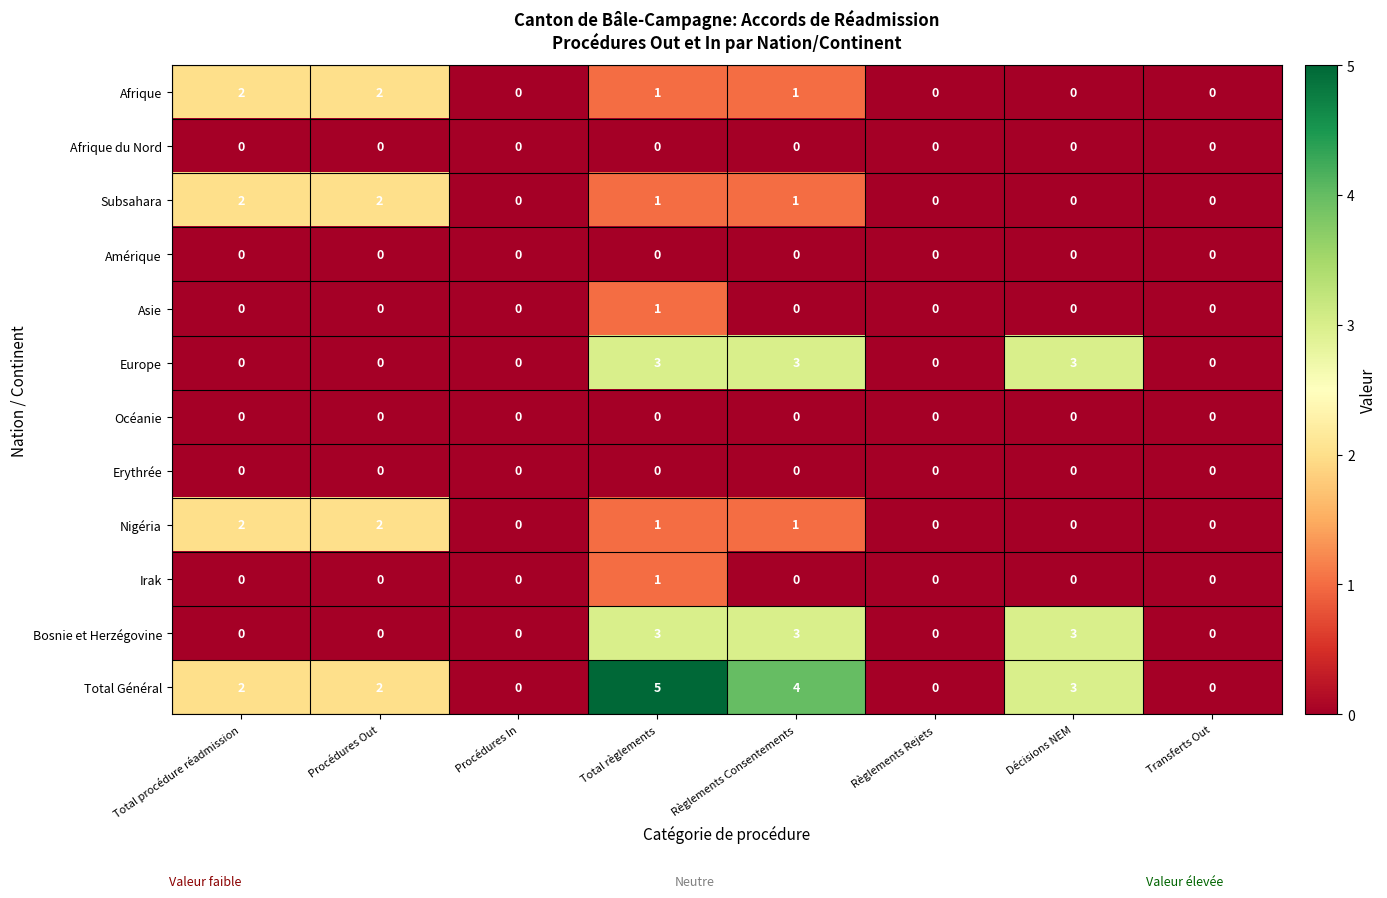

Count the number of data series in this chart.

12